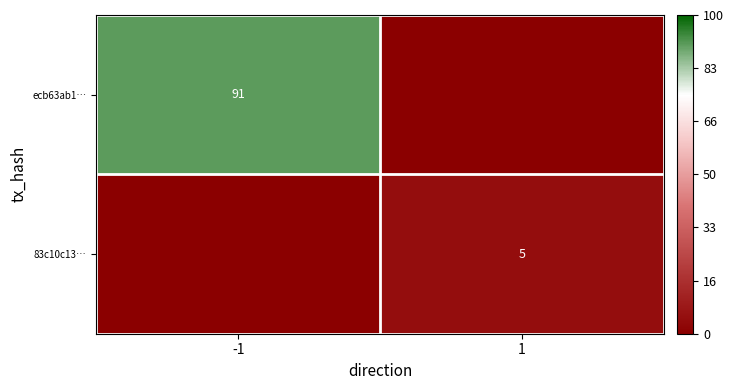

Which label corresponds to the smallest value in the chart?

1